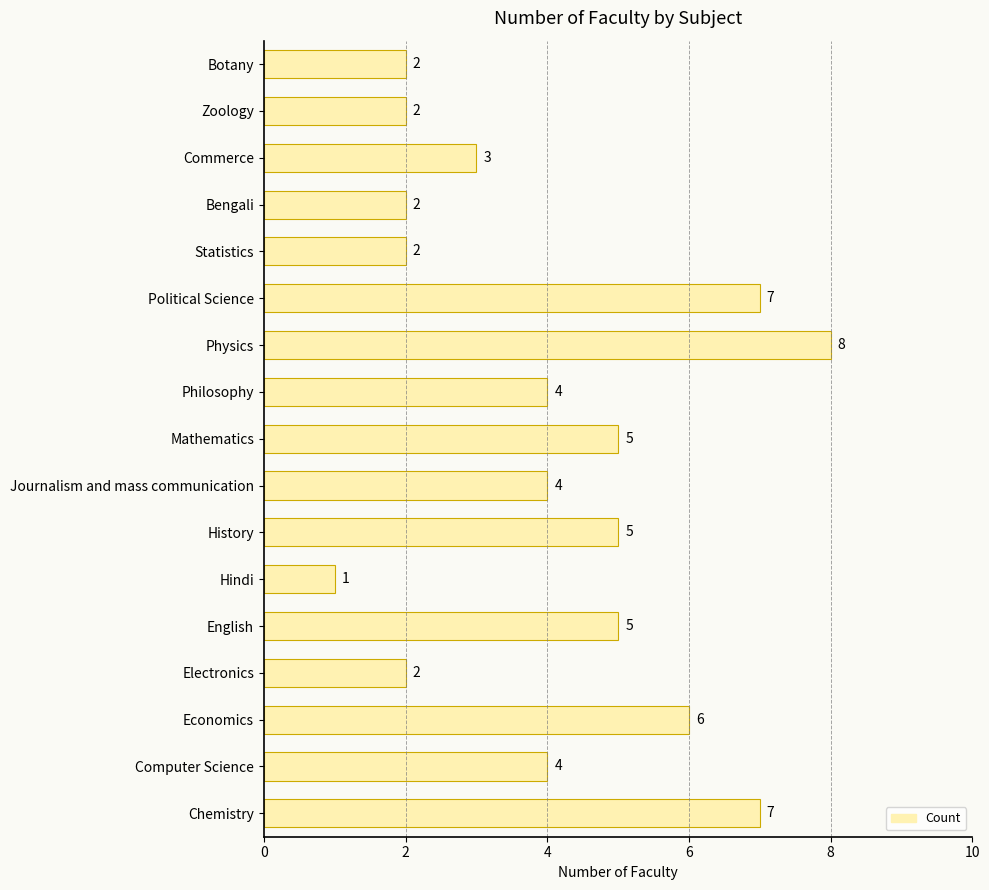

Count the values in the range 2 to 5.

12